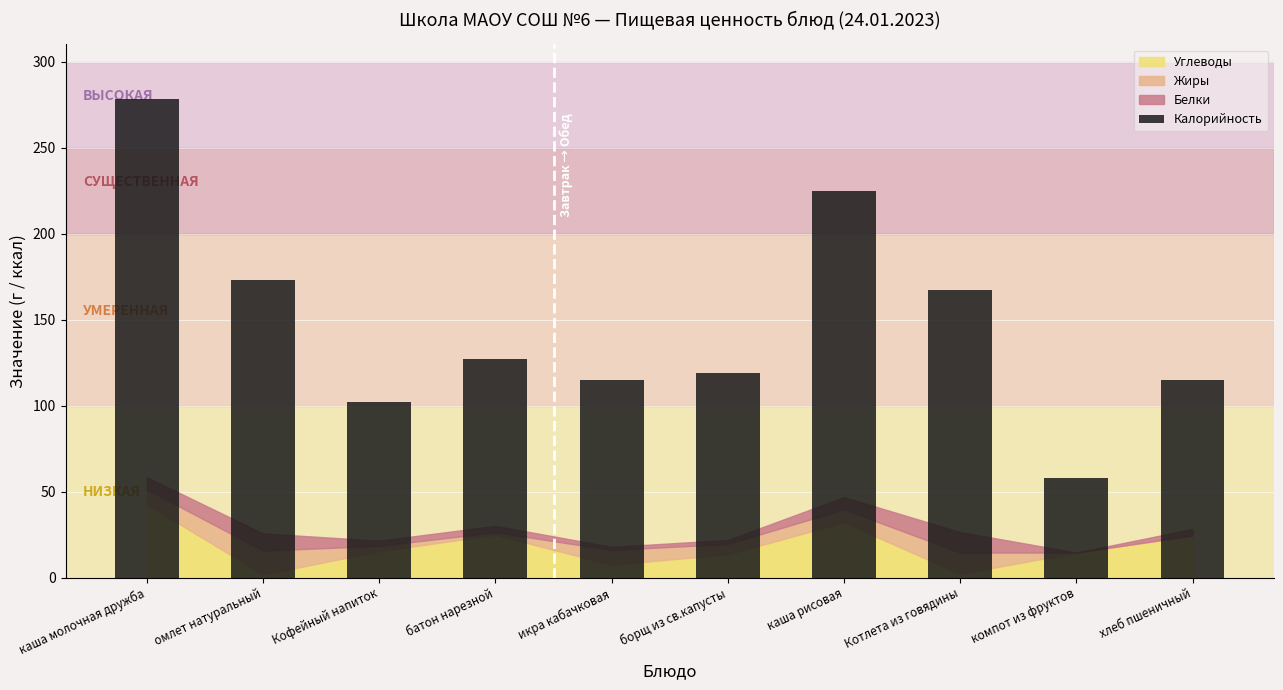

The value at компот из фруктов is 58. True or false?

True